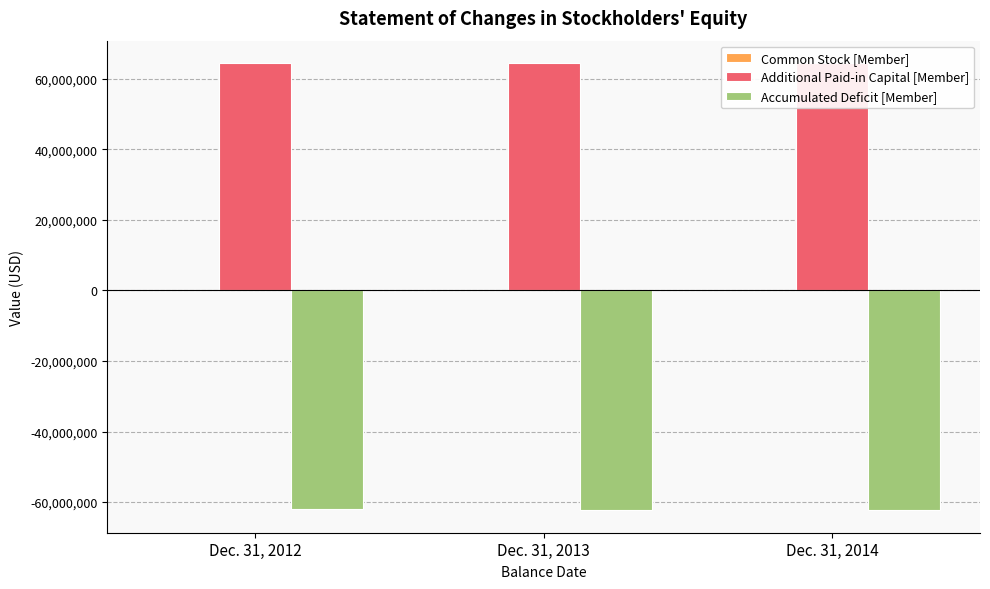

Is the value of Additional Paid-in Capital [Member] at Dec. 31, 2012 greater than the value of Accumulated Deficit [Member] at Dec. 31, 2012?

Yes